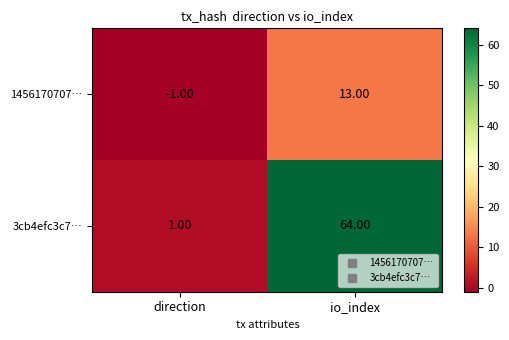

Which series has the largest total across all categories?

3cb4efc3c7…